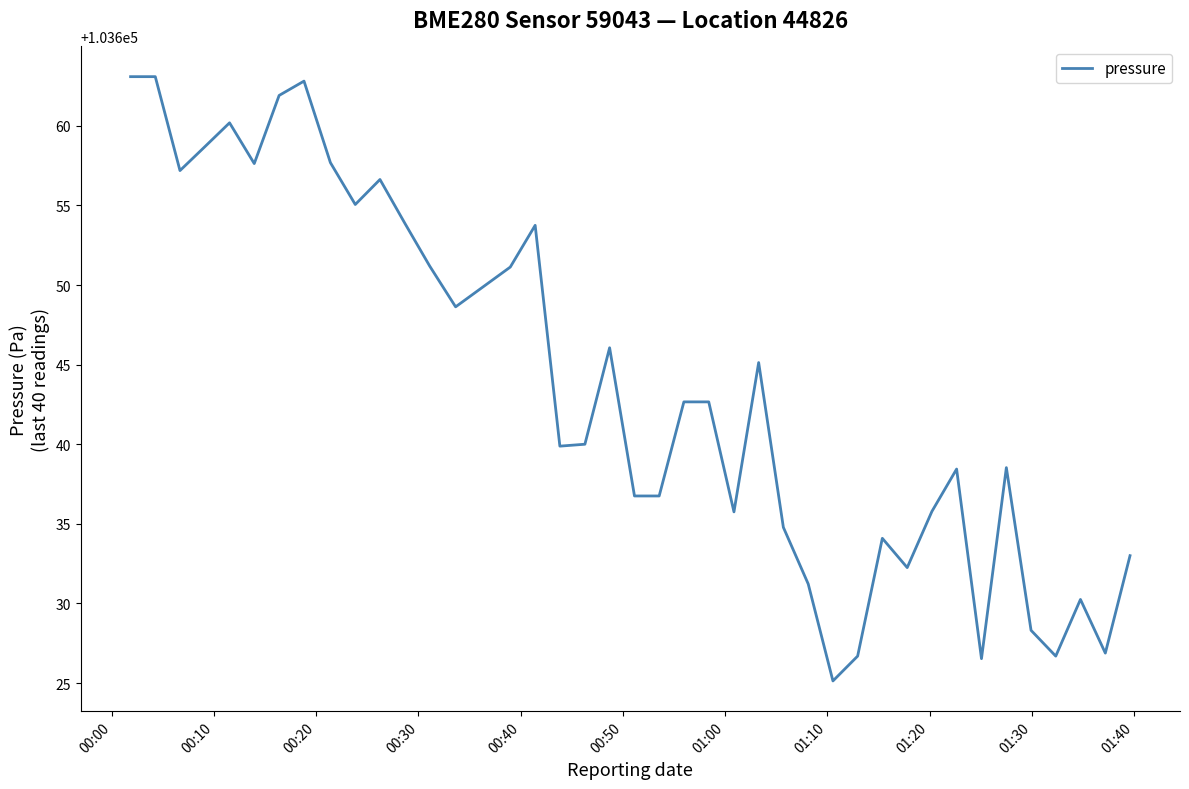

What is the minimum value shown in the chart?

103625.1